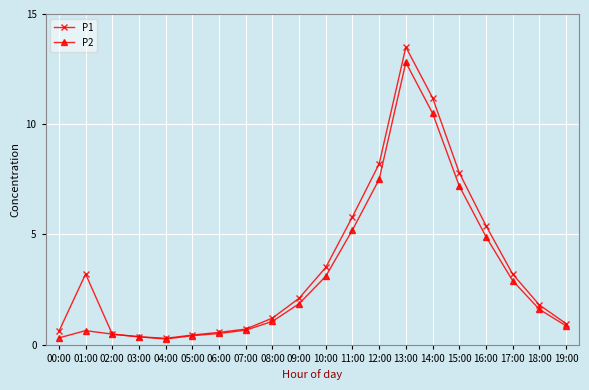

Is this an area chart (filled region under the line)?

No